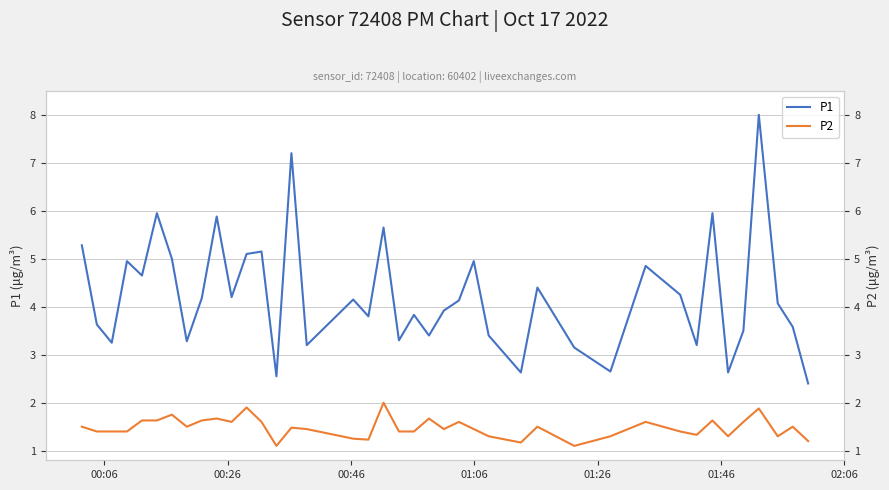

True or false: P1 has more than 1 interior local peaks.

True